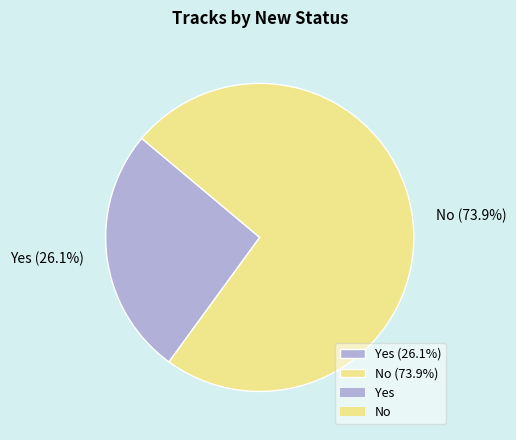

Between No and Yes, which is larger?

No